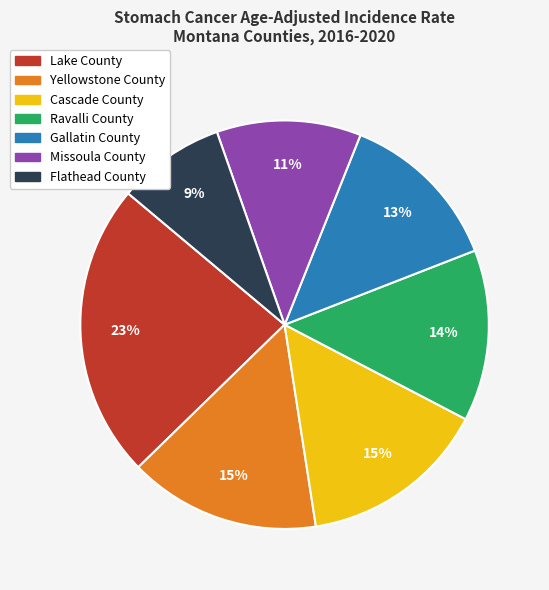

To the nearest percent, what is the difference between the Cascade County and Flathead County slice percentages?

6%